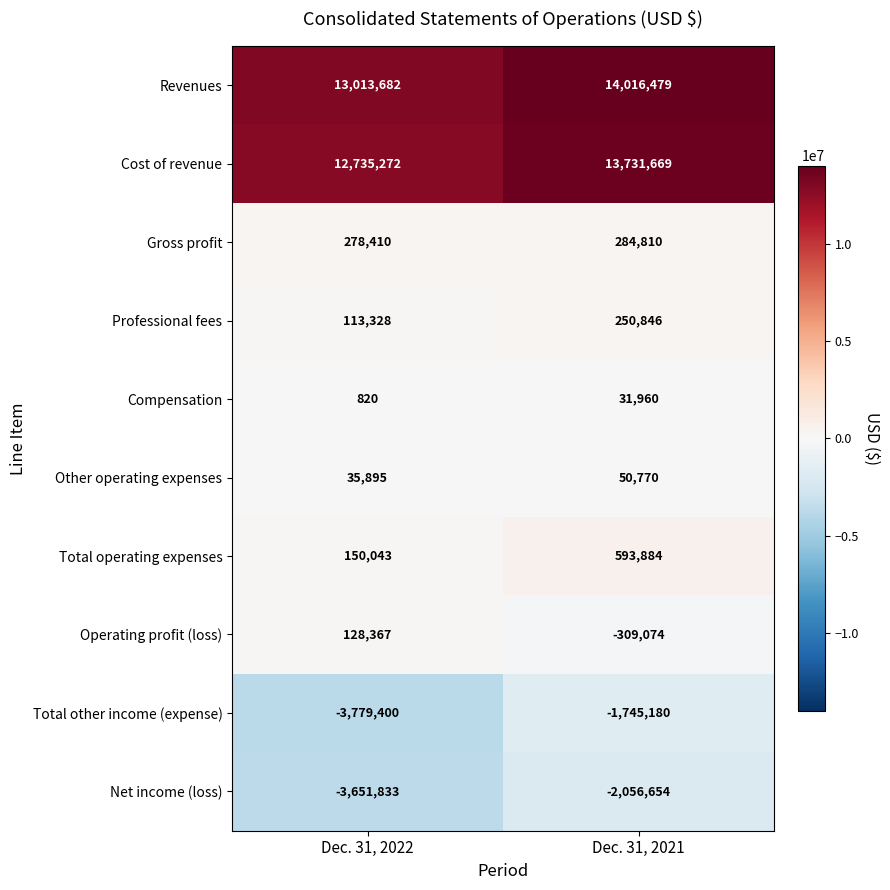

Reading left to right, extract all data points from this chart.

Revenues: 13013682	14016479
Cost of revenue: 12735272	13731669
Gross profit: 278410	284810
Professional fees: 113328	250846
Compensation: 820	31960
Other operating expenses: 35895	50770
Total operating expenses: 150043	593884
Operating profit (loss): 128367	-309074
Total other income (expense): -3779400	-1745180
Net income (loss): -3651833	-2056654